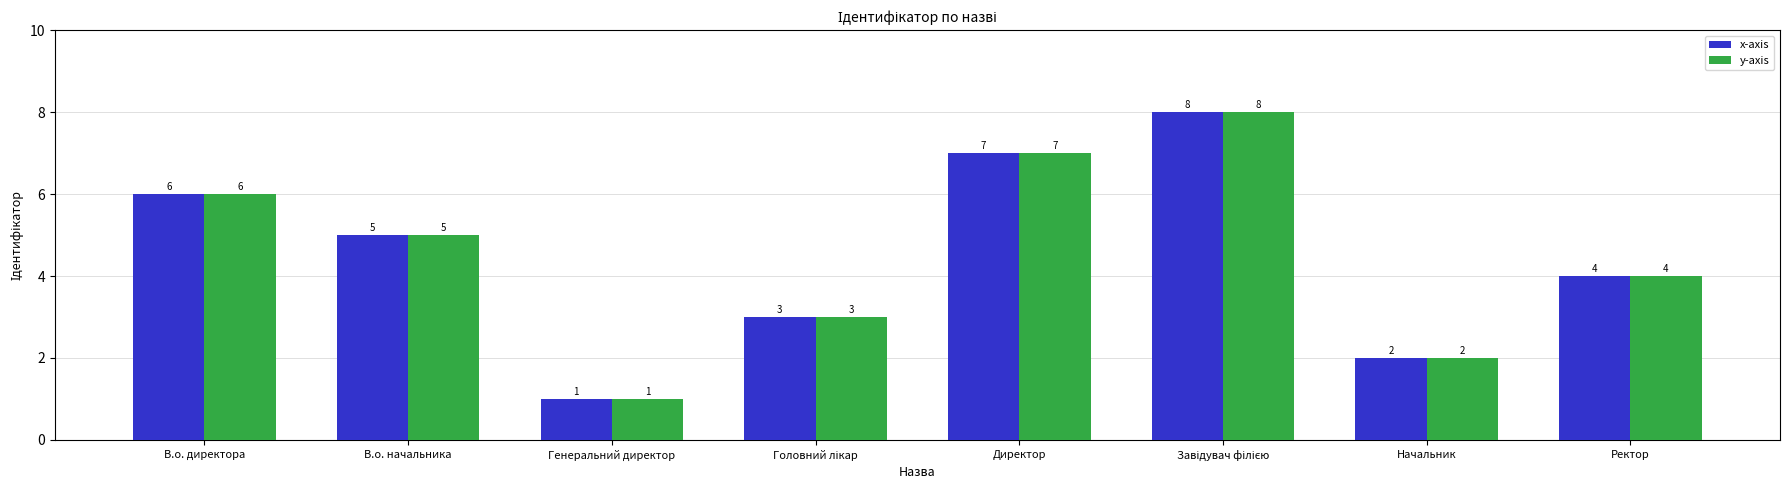

What is the total value across all series at В.о. начальника?

10